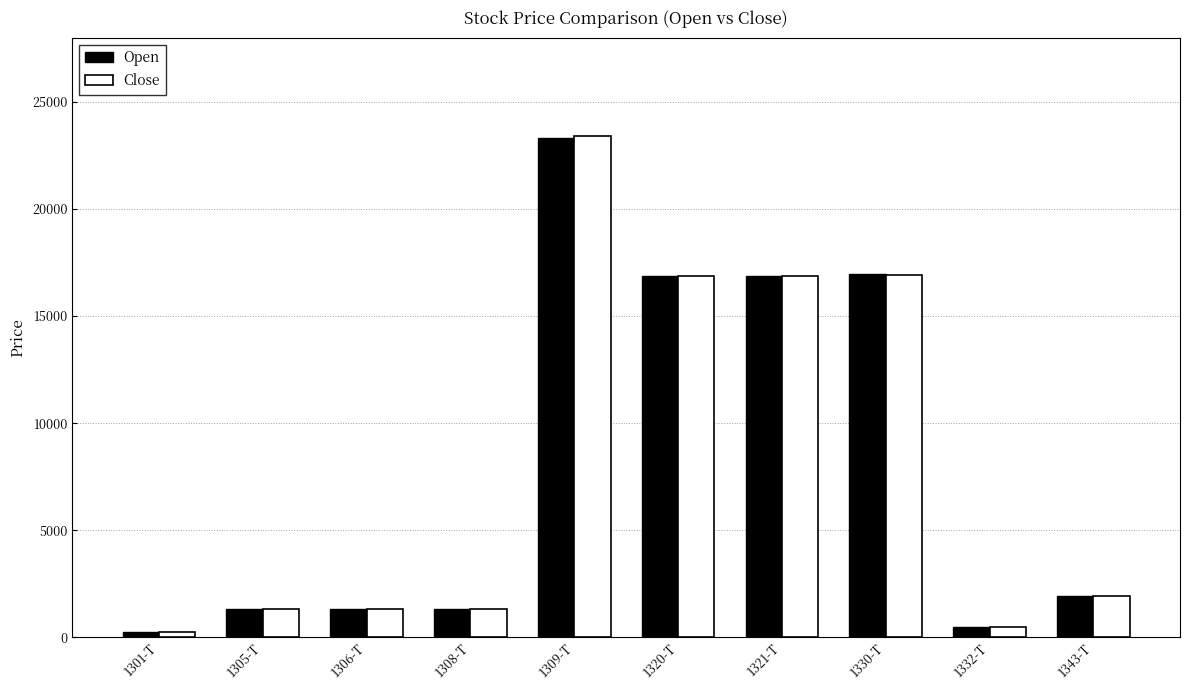

What is the difference between the maximum and minimum values in the Open series?

23039